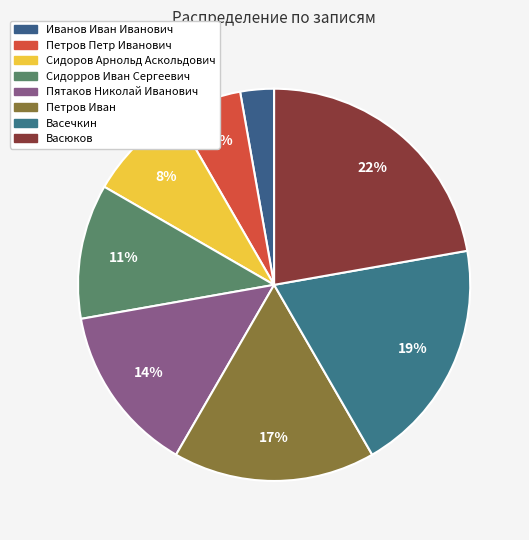

Approximately how many times larger is the value at Сидорров Иван Сергеевич compared to Сидоров Арнольд Аскольдович?

1.3